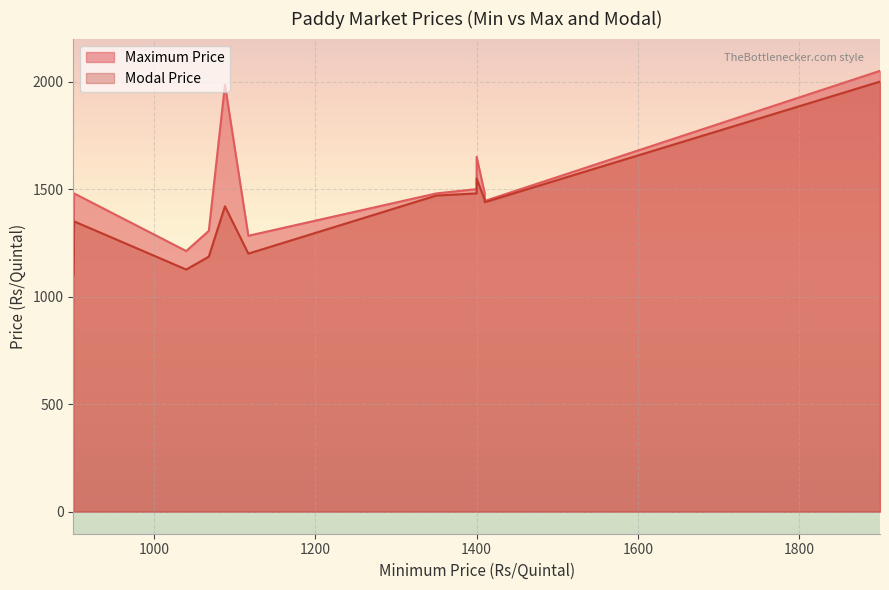

What is the sum of the Modal Price values at 1400 and 1410?

2930